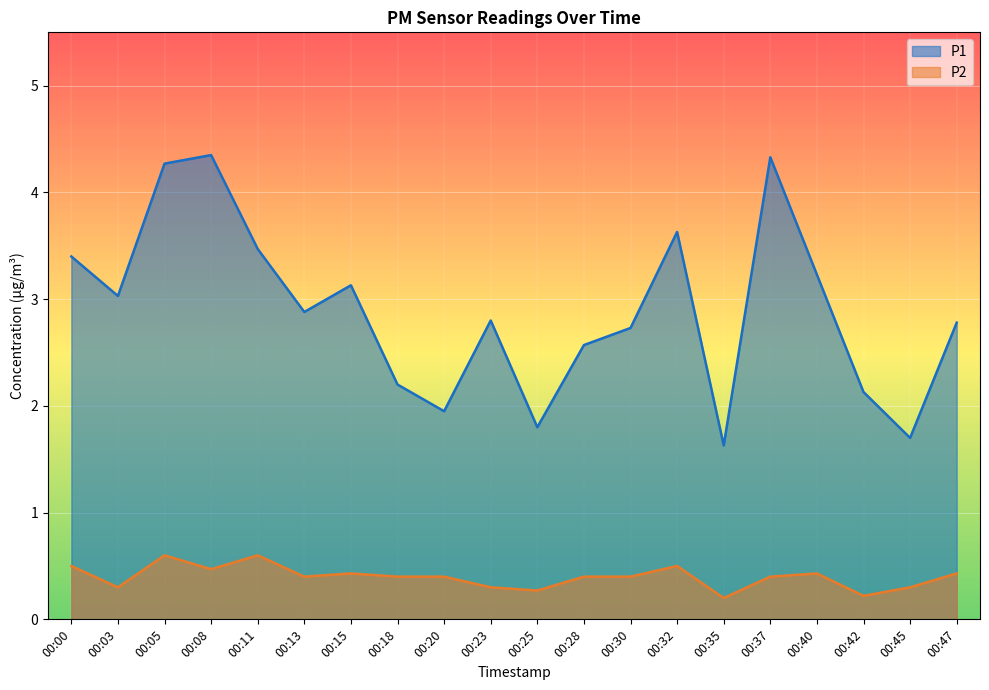

Where is the first local minimum for P1?

00:03